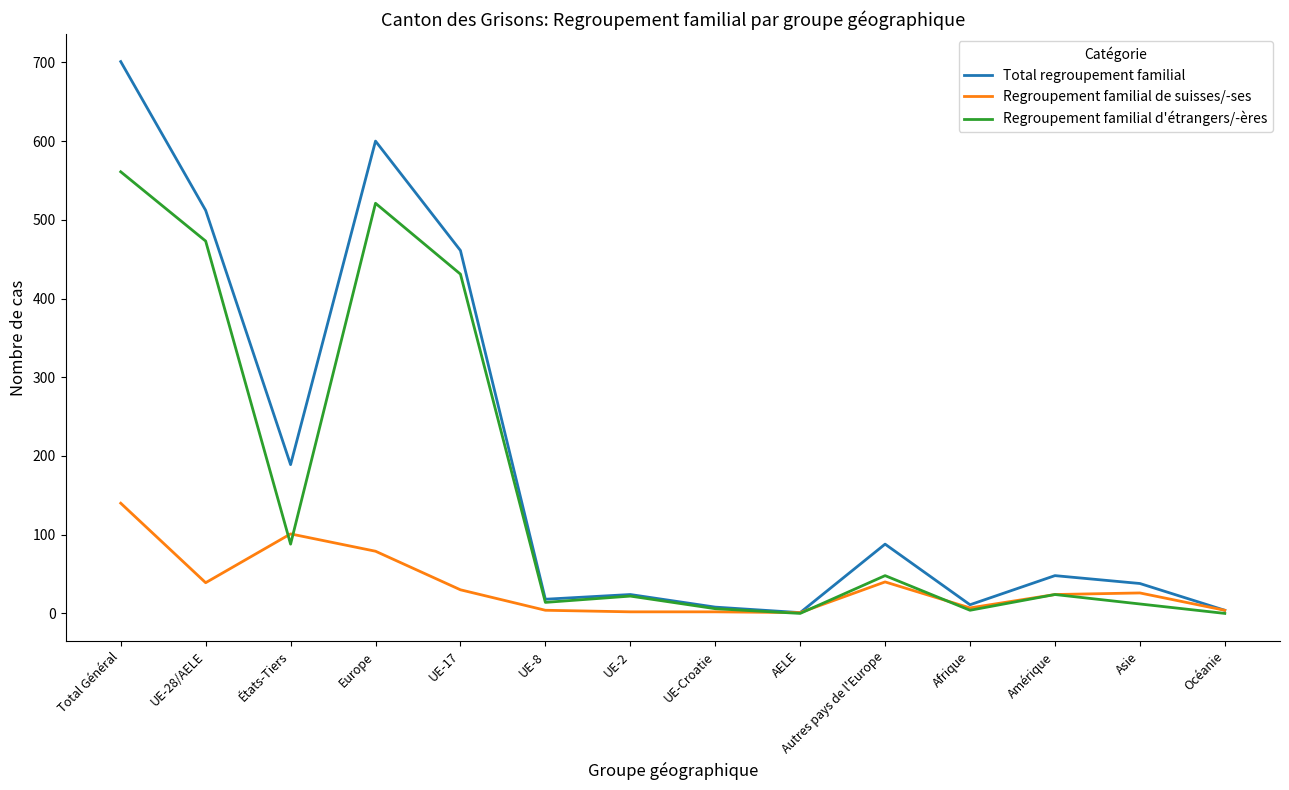

How many lines are shown in the chart?

3